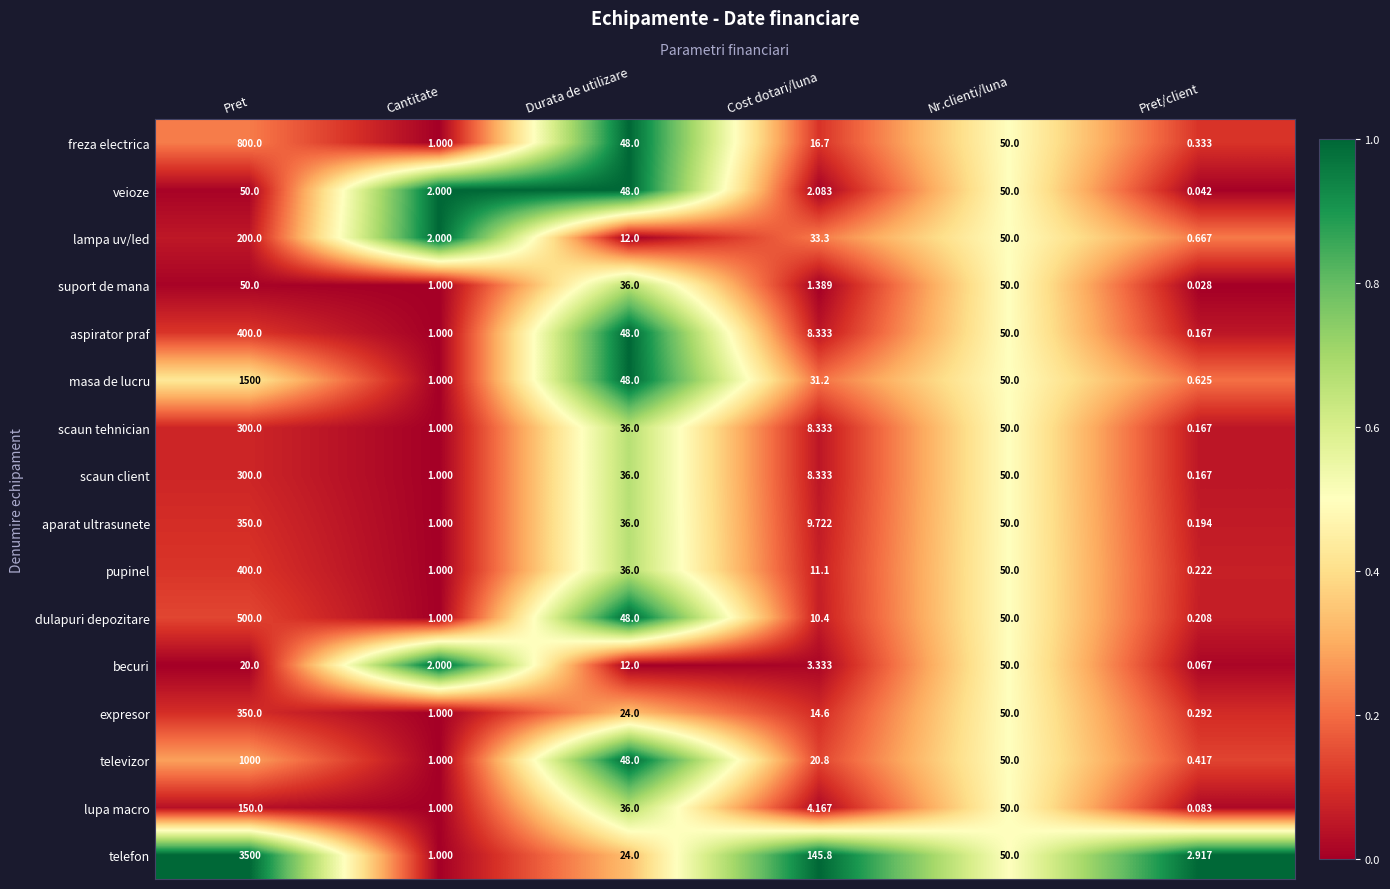

Between Pret and Durata de utilizare, which series saw the biggest shift?

telefon